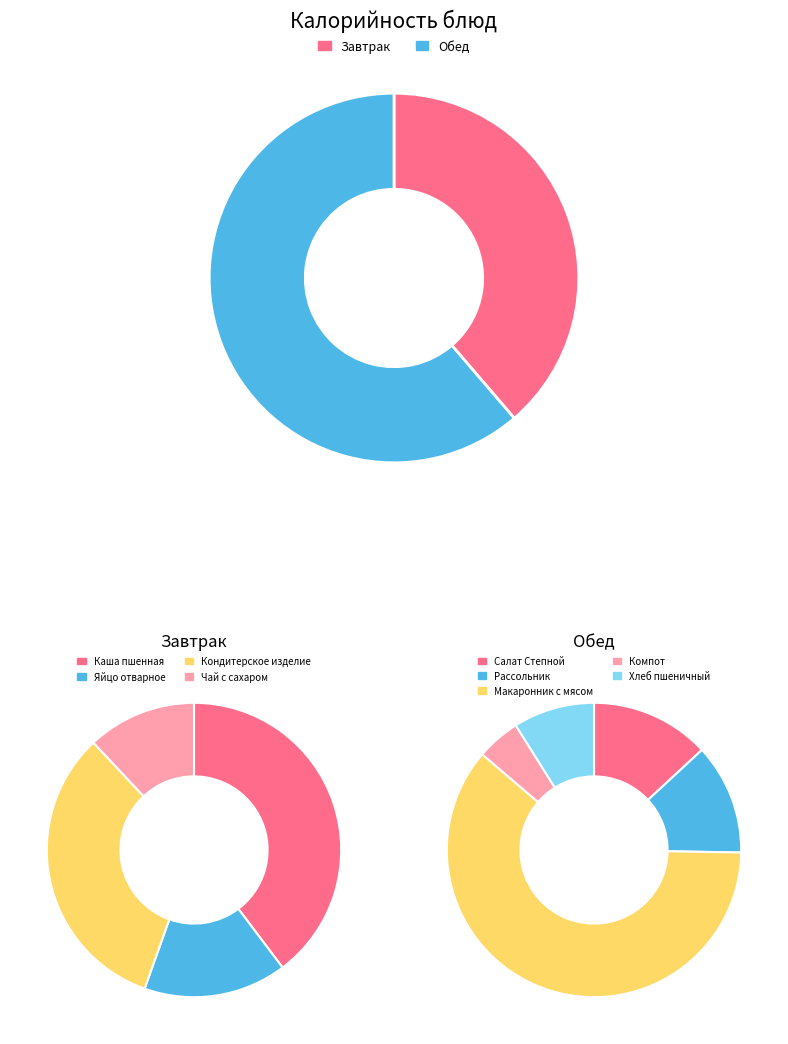

To the nearest percent, what is the average slice percentage?

11%